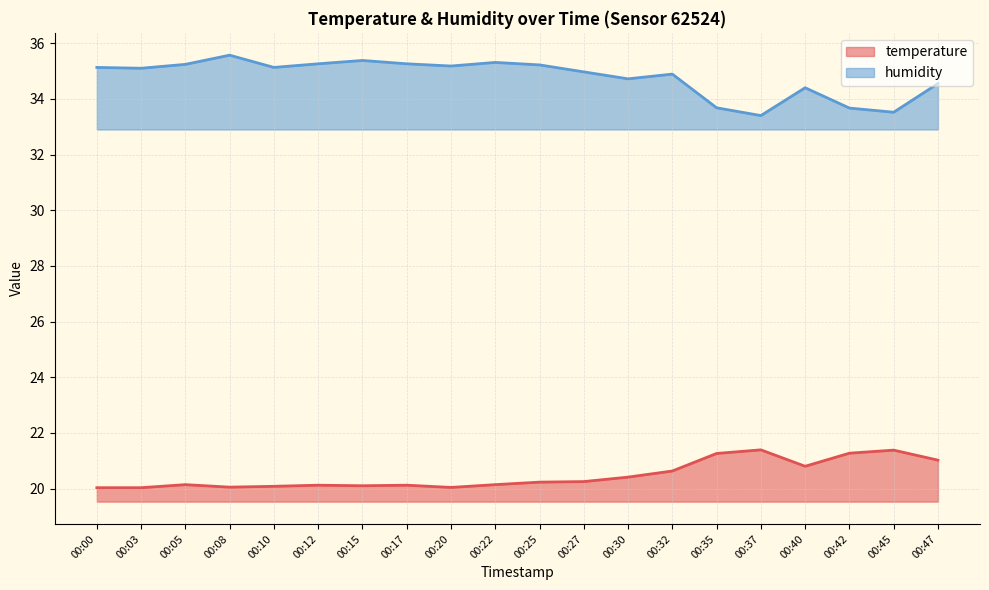

Is it true that humidity equals 35.3 at 00:22?

True